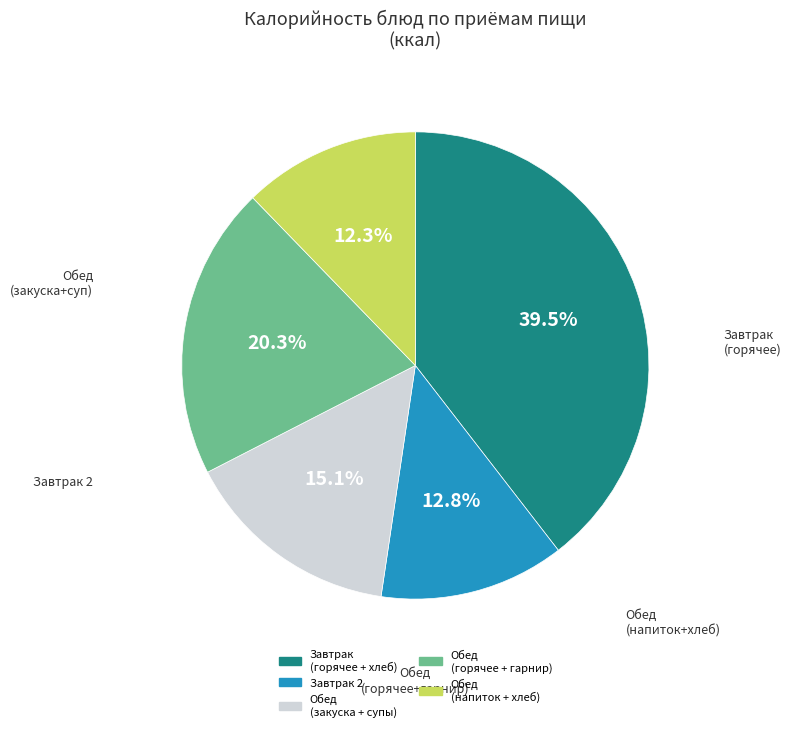

Count the number of slices in the pie.

5